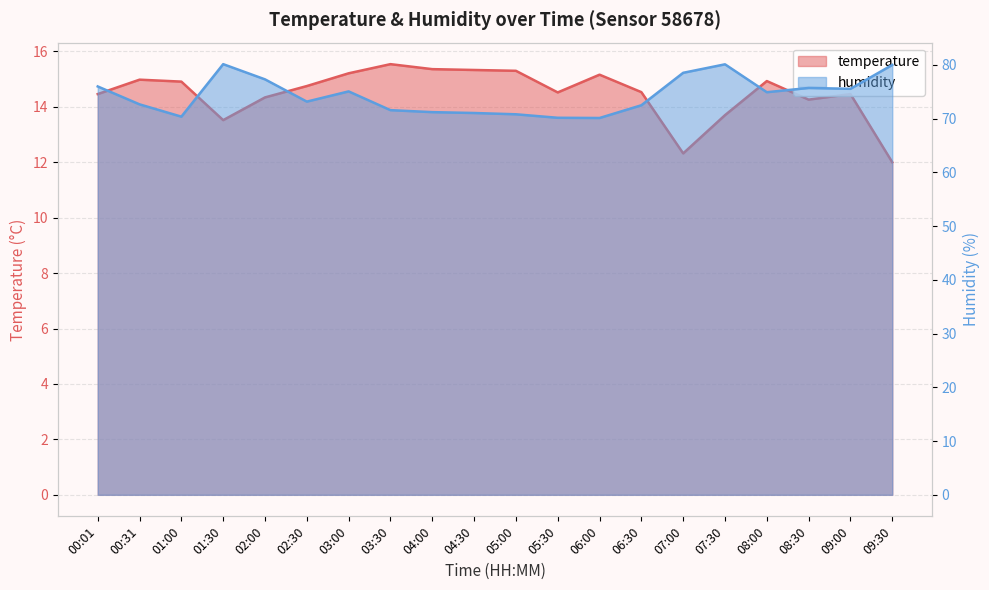

Reading right to left, extract all data points from this chart.

temperature: 12.0	14.5	14.3	14.9	13.7	12.3	14.5	15.2	14.5	15.3	15.3	15.4	15.5	15.2	14.8	14.3	13.5	14.9	15.0	14.5
humidity: 80.0	75.6	75.7	74.9	80.1	78.5	72.5	70.1	70.2	70.8	71.1	71.2	71.6	75.1	73.2	77.3	80.2	70.4	72.7	76.0